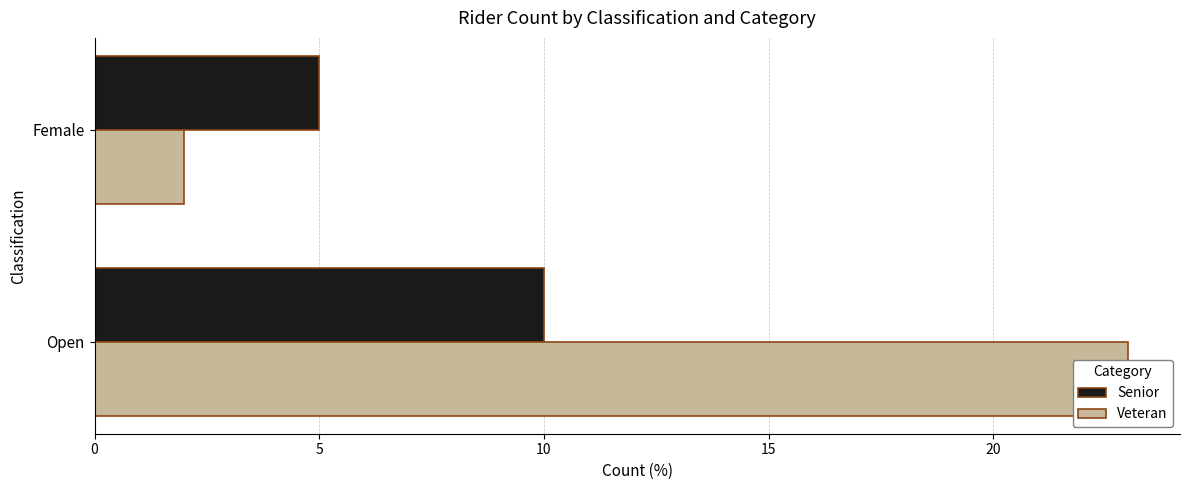

Rank the series by their average value, from highest to lowest.

Veteran, Senior